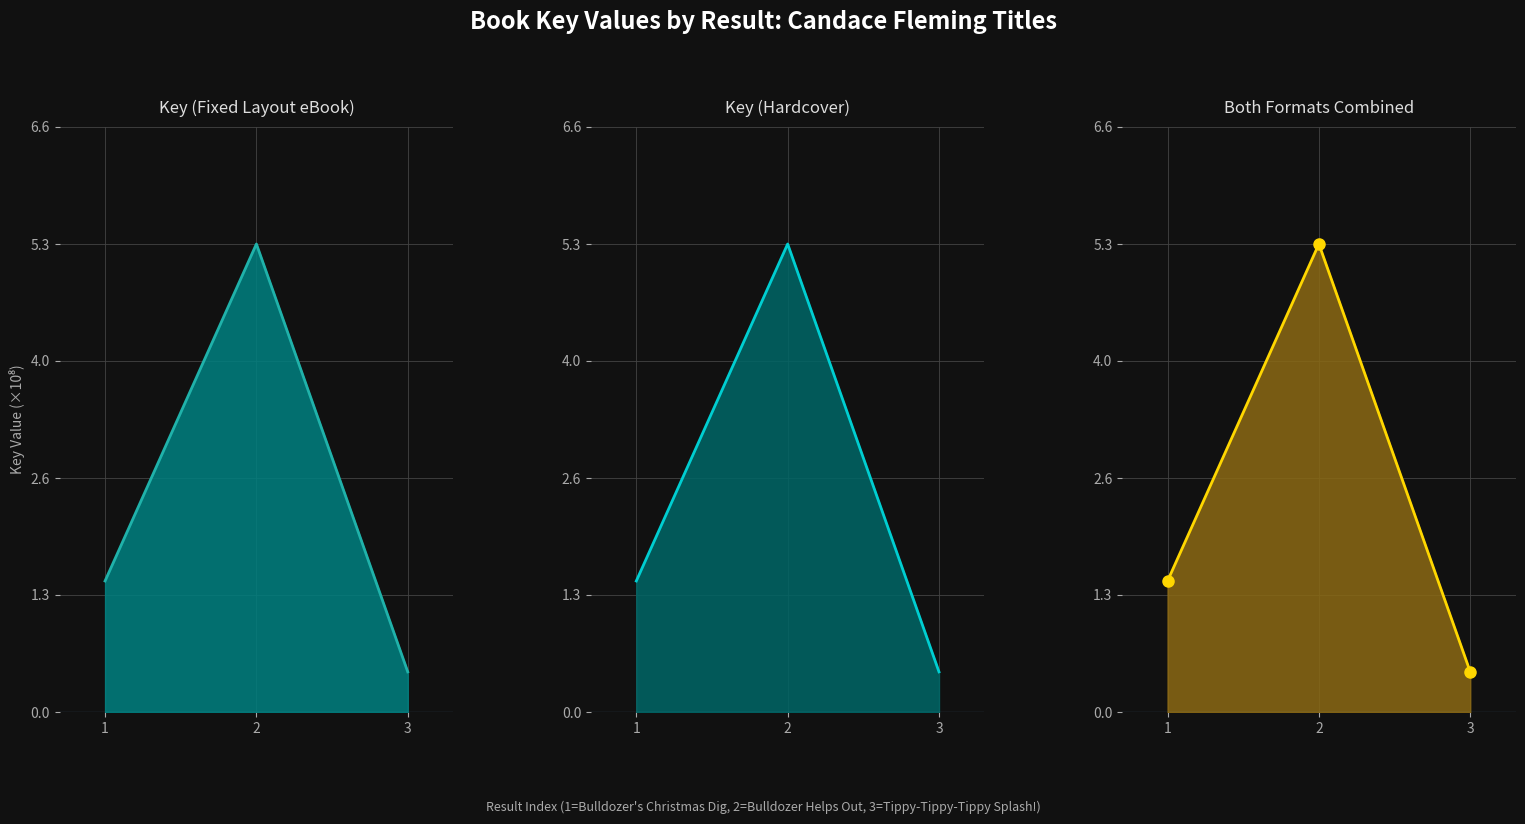

At which label is Key (Fixed Layout eBook) line closest to 2?

1